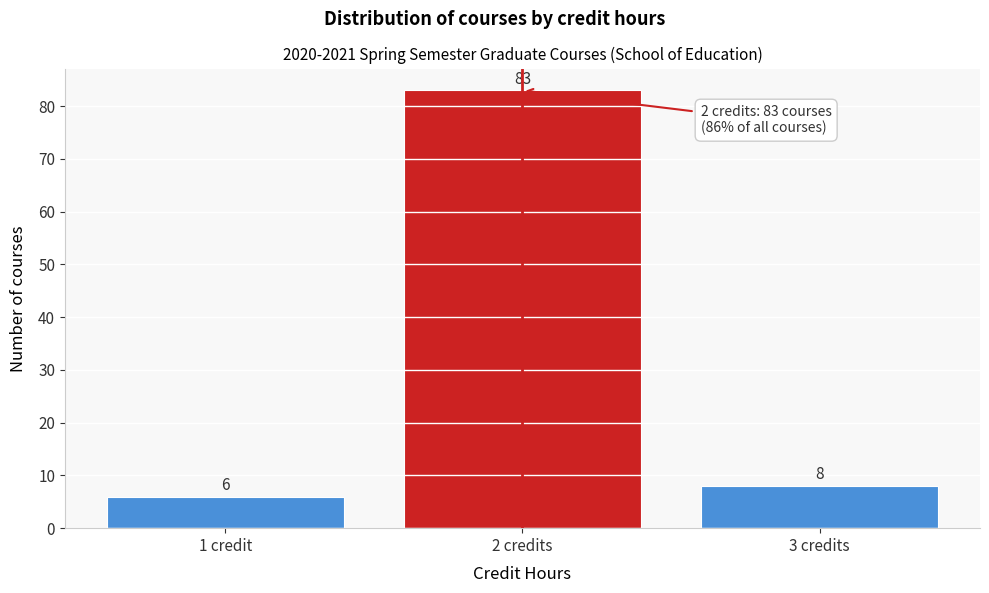

Reading left to right, list all the values displayed in this chart.

1 credit=6	2 credits=83	3 credits=8